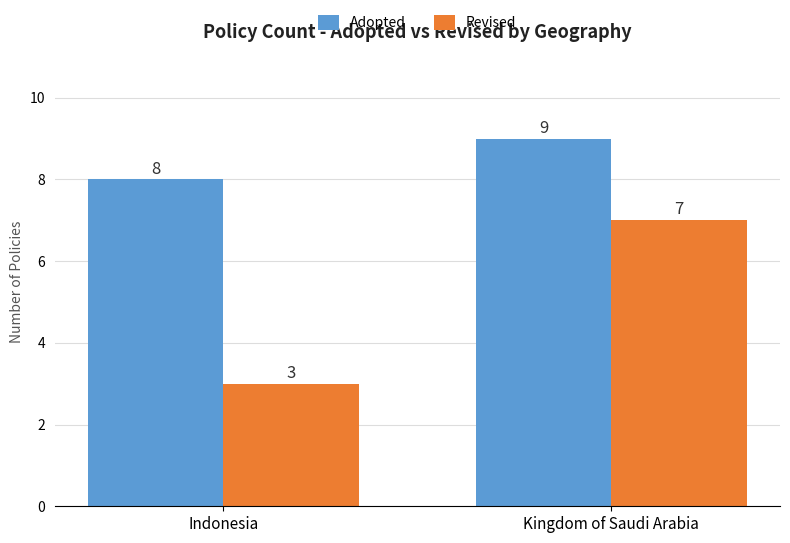

At which category is the sum across all series the highest?

Kingdom of Saudi Arabia